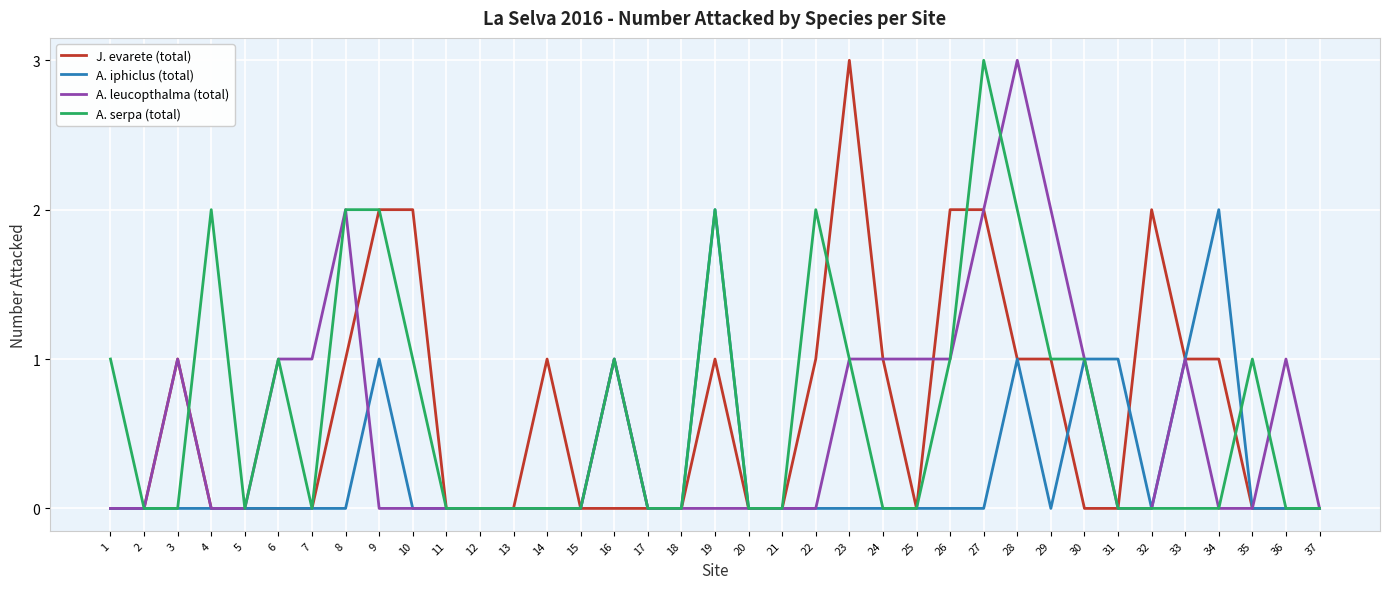

Reading left to right, extract all data points from this chart.

J. evarete (total): 0	0	1	0	0	0	0	1	2	2	0	0	0	1	0	0	0	0	1	0	0	1	3	1	0	2	2	1	1	0	0	2	1	1	0	0	0
A. iphiclus (total): 0	0	0	0	0	0	0	0	1	0	0	0	0	0	0	1	0	0	2	0	0	0	0	0	0	0	0	1	0	1	1	0	1	2	0	0	0
A. leucopthalma (total): 0	0	1	0	0	1	1	2	0	0	0	0	0	0	0	1	0	0	0	0	0	0	1	1	1	1	2	3	2	1	0	0	1	0	0	1	0
A. serpa (total): 1	0	0	2	0	1	0	2	2	1	0	0	0	0	0	1	0	0	2	0	0	2	1	0	0	1	3	2	1	1	0	0	0	0	1	0	0